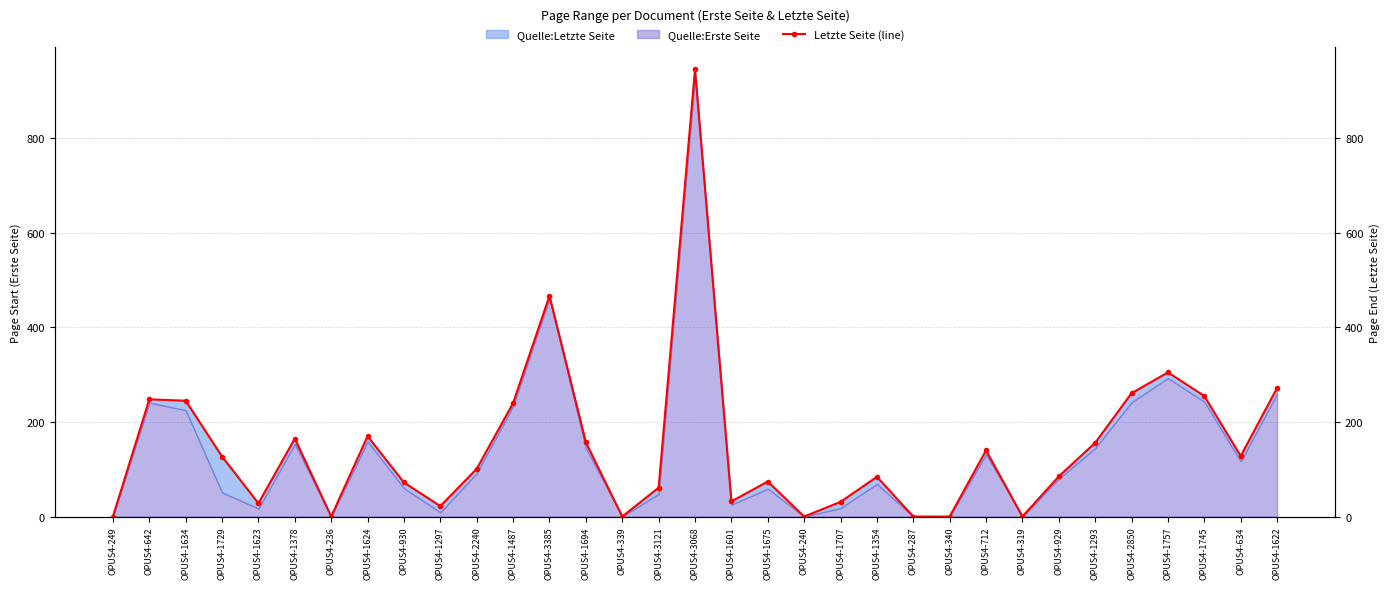

What is the label of the 19th point from the right?

OPUS4-339